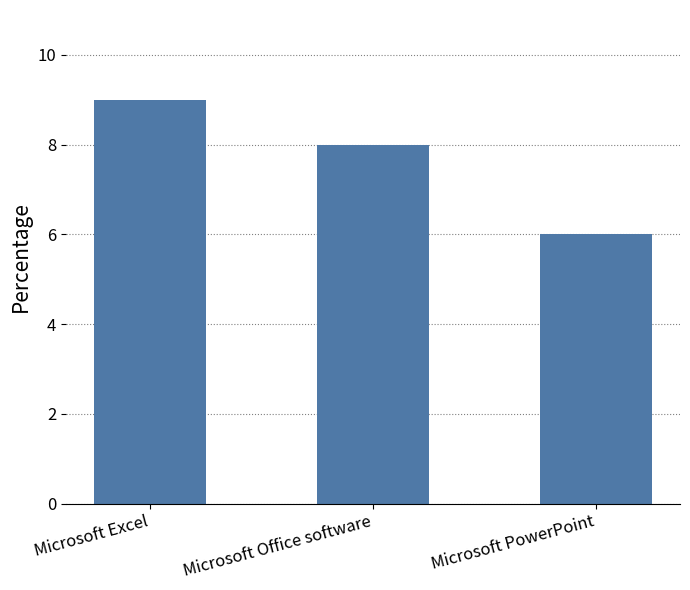

True or false: the data shows 6 at Microsoft PowerPoint.

True